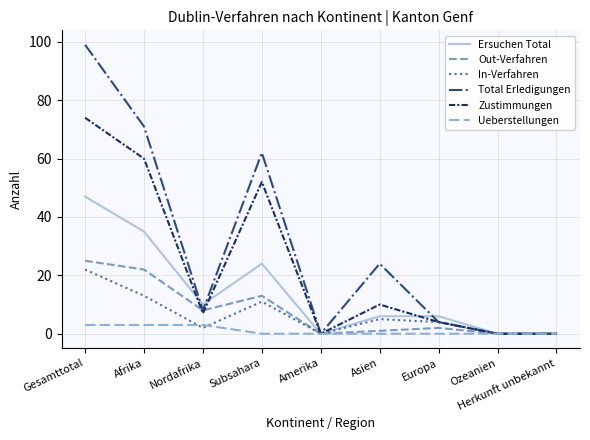

What is the maximum value for Zustimmungen?

74